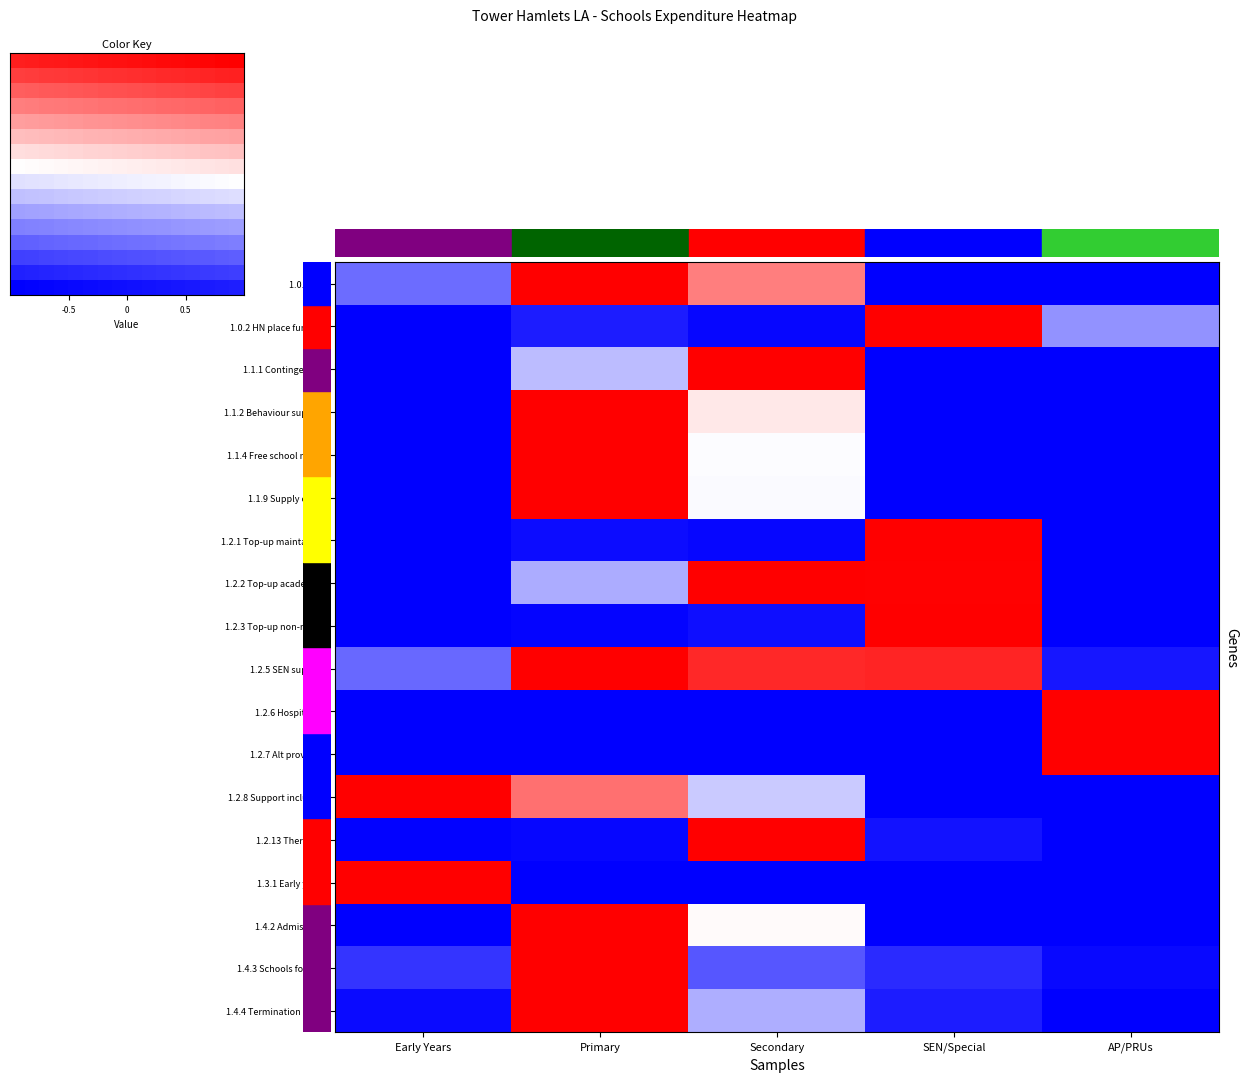

What is the sum of all 1.2.3 Top-up non-maint values?

-2.9